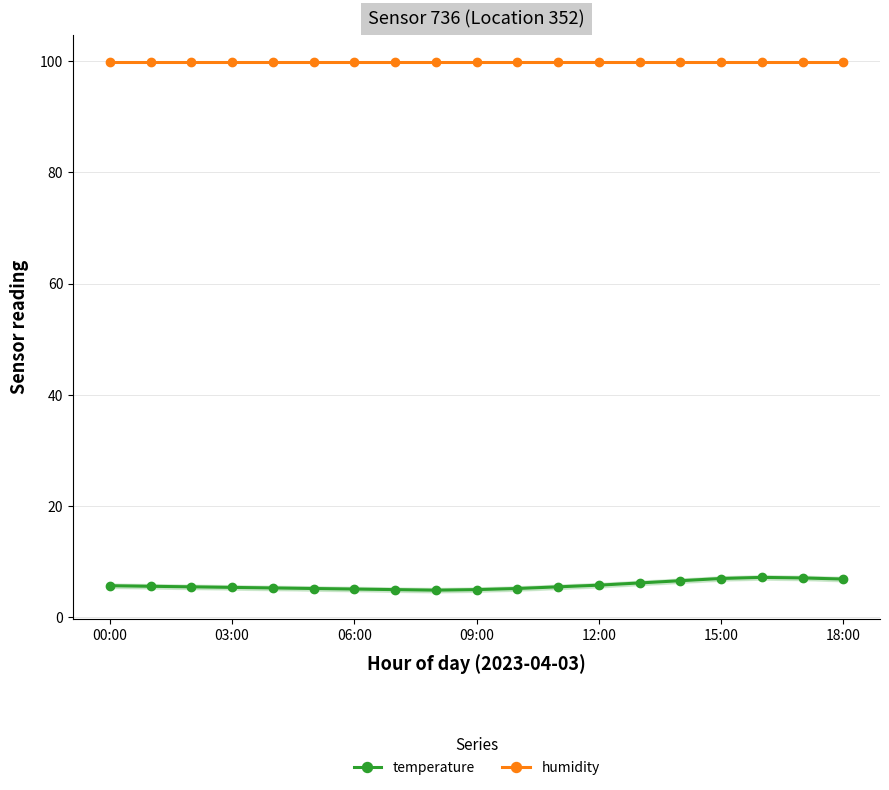

Which category has the highest value in the temperature series?

16